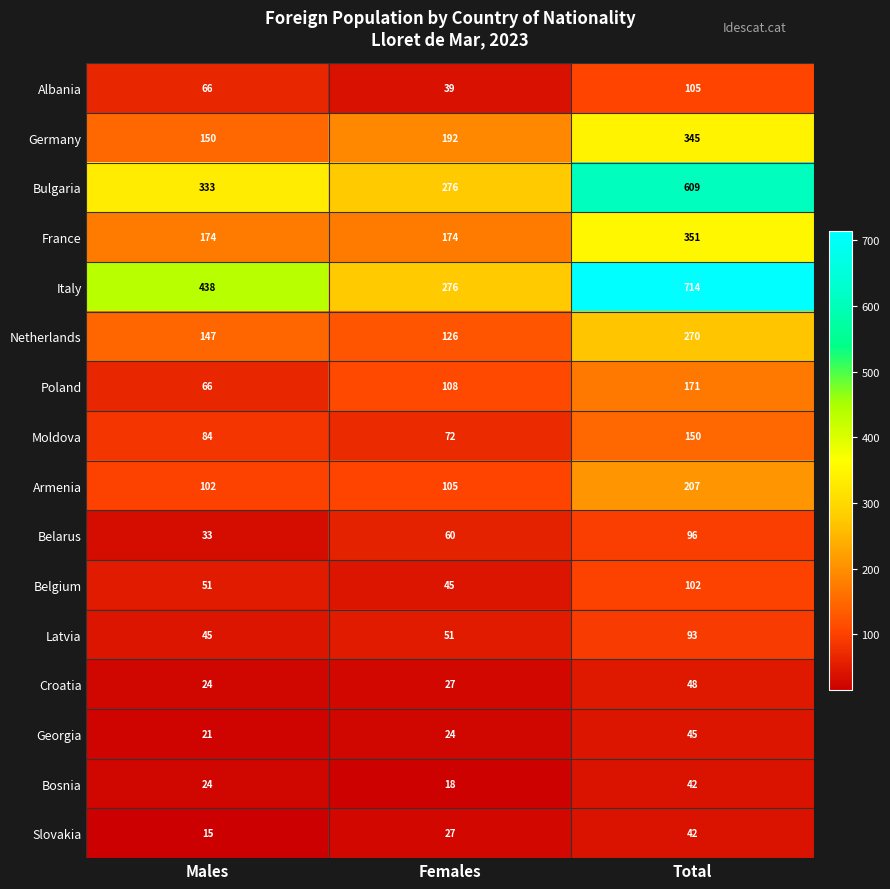

What value does the France series have at Females, to the nearest 5?

175